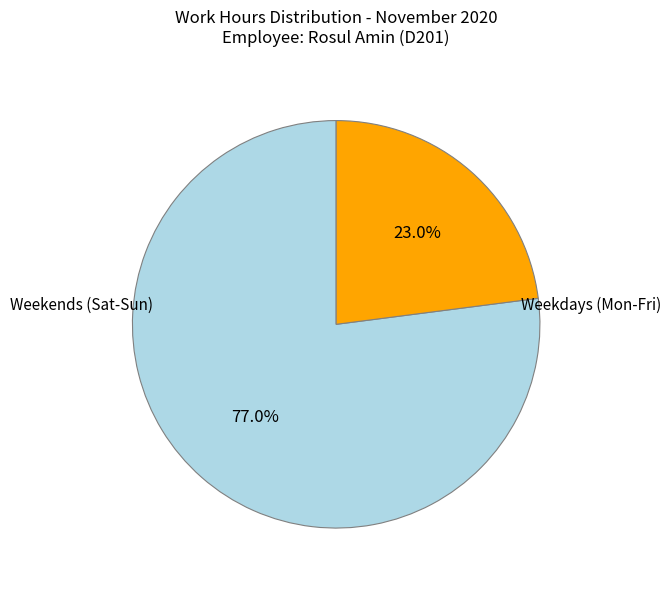

Is there any slice that represents more than half of the pie?

Yes